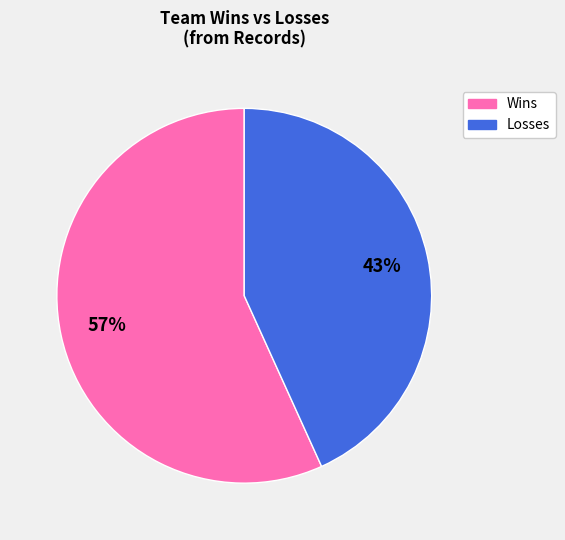

Does Losses account for over 50% of the chart?

No